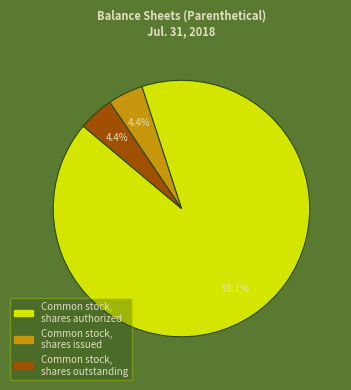

Does any single category account for the majority?

Yes